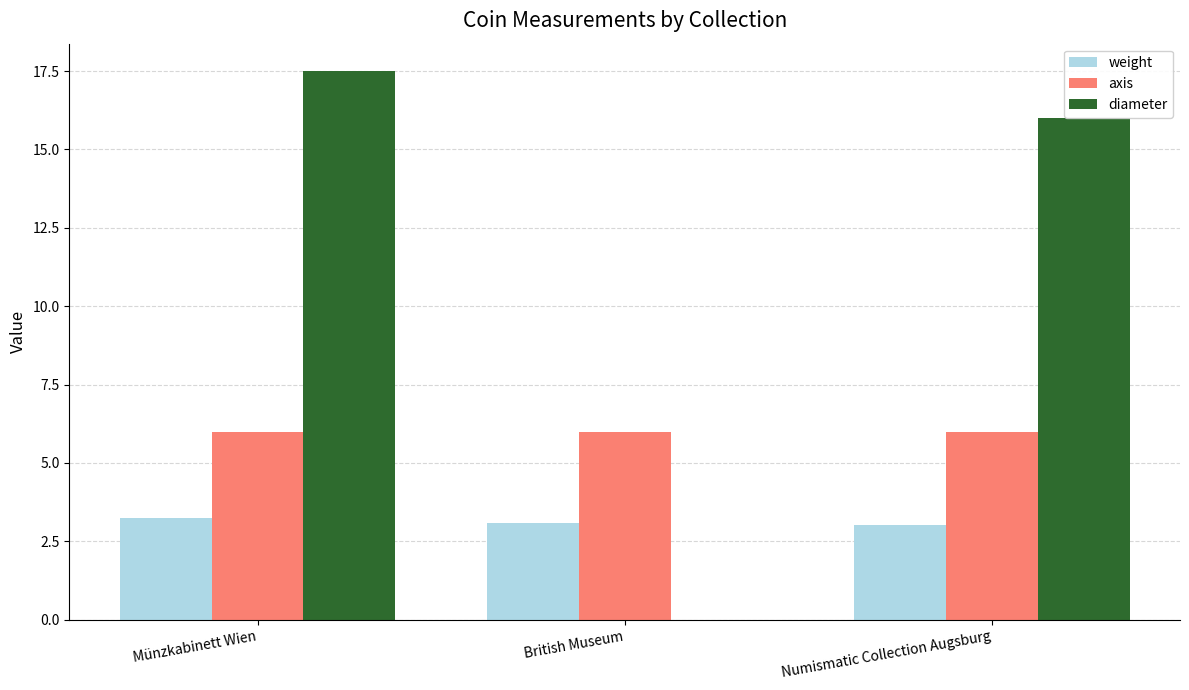

Which series has the largest total across all categories?

diameter